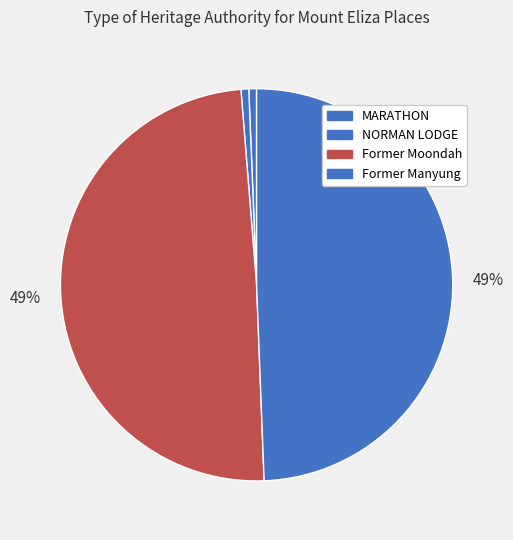

To the nearest percent, what is the average slice percentage?

25%